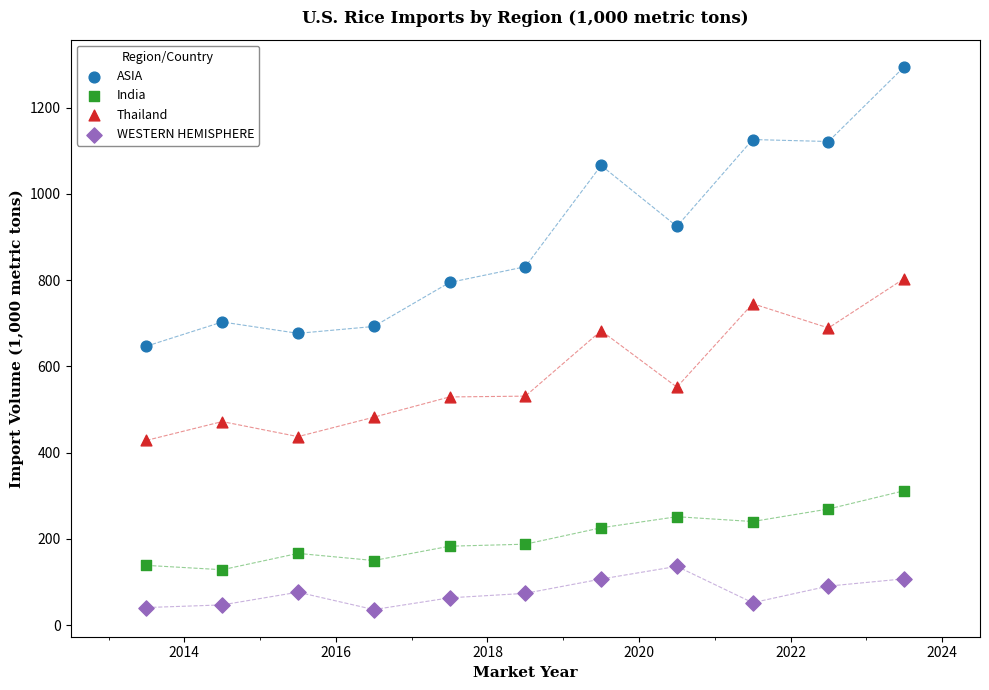

What are all the series names shown in the legend?

ASIA, India, Thailand, WESTERN HEMISPHERE